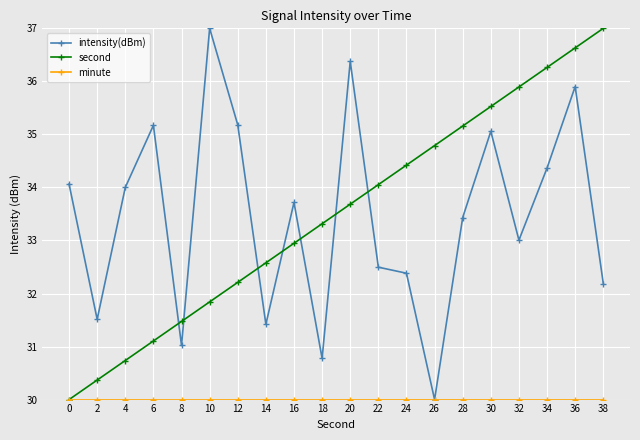

What is the value of the second point at the 14th from the left?

34.8